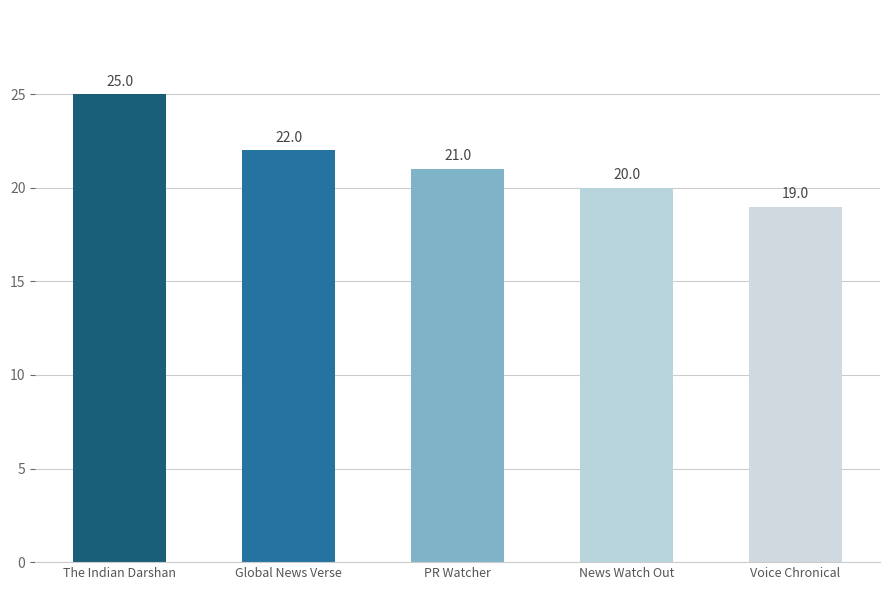

Reading left to right, transcribe all the data shown in this chart.

The Indian Darshan=25	Global News Verse=22	PR Watcher=21	News Watch Out=20	Voice Chronical=19